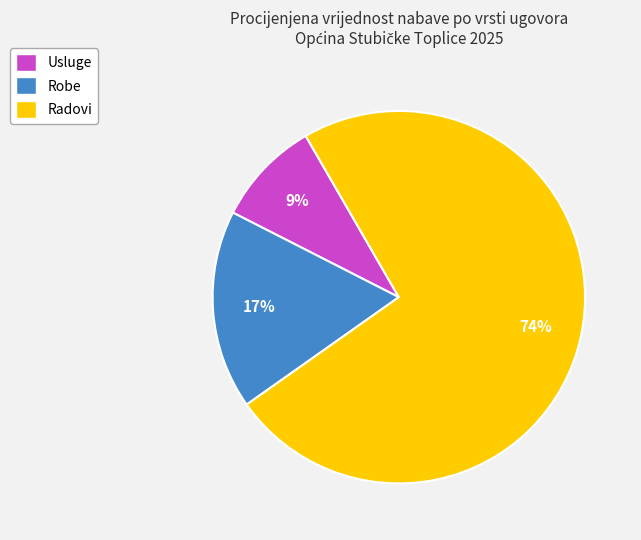

To the nearest percent, what is the average slice percentage?

33%